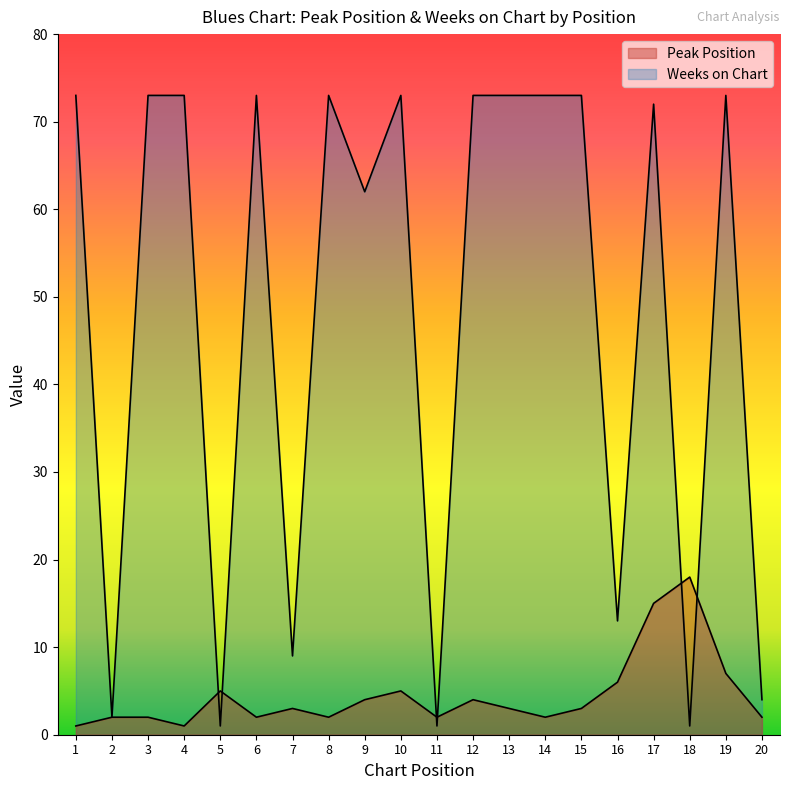

How many lines are shown in the chart?

2